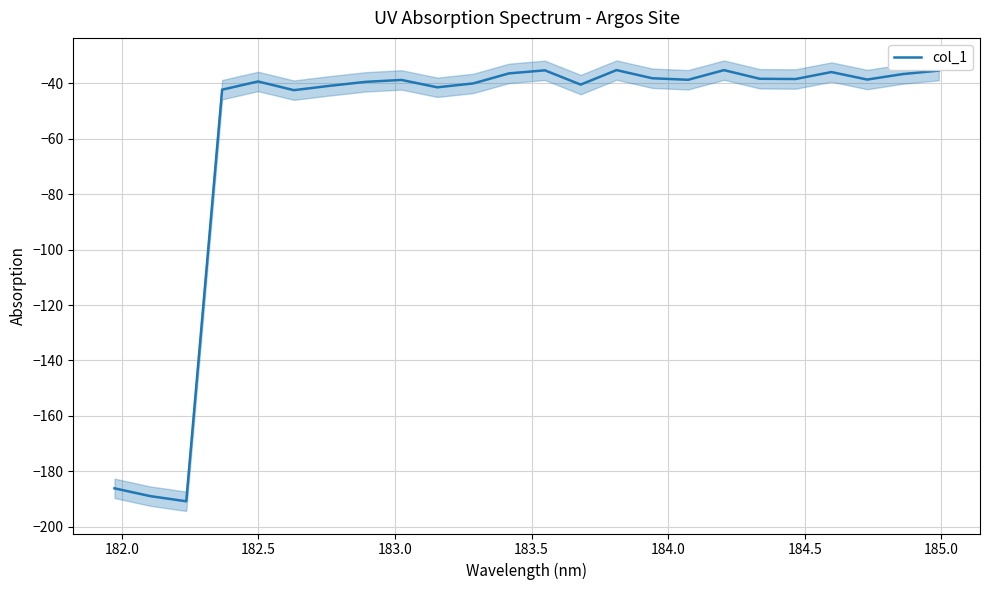

What is the maximum value for col_1?

-35.2